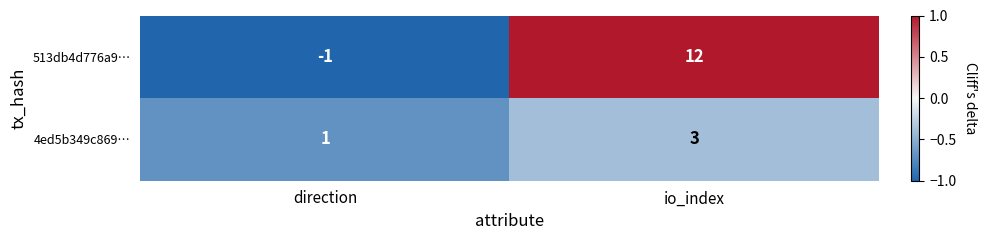

Reading left to right, transcribe all the data shown in this chart.

513db4d776a9…: direction=-1	io_index=12
4ed5b349c869…: direction=1	io_index=3